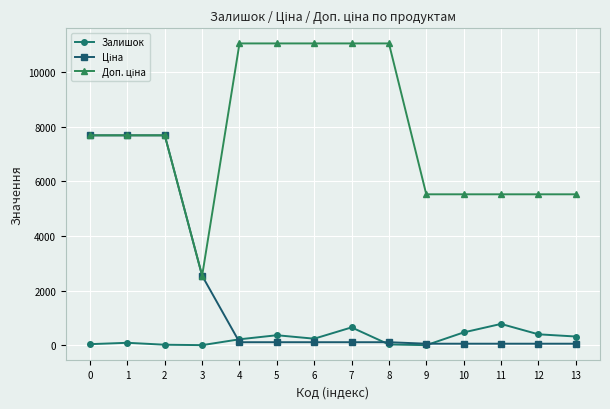

True or false: Залишок has more than 2 points higher than both neighbors.

True